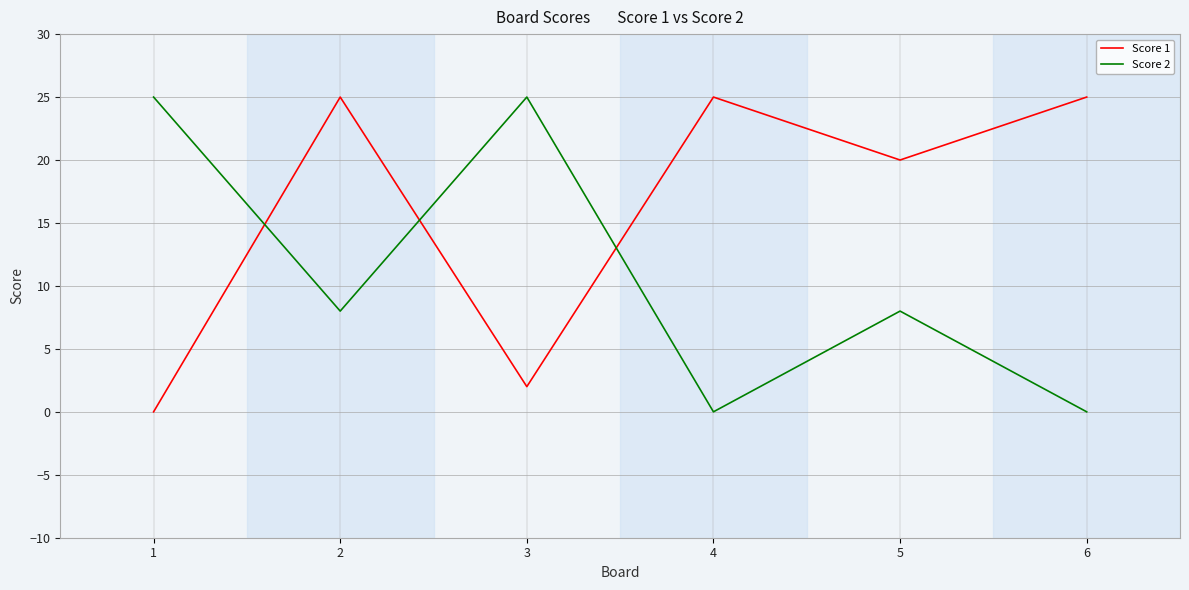

What is the sum of the Score 1 values at 1 and 2?

25